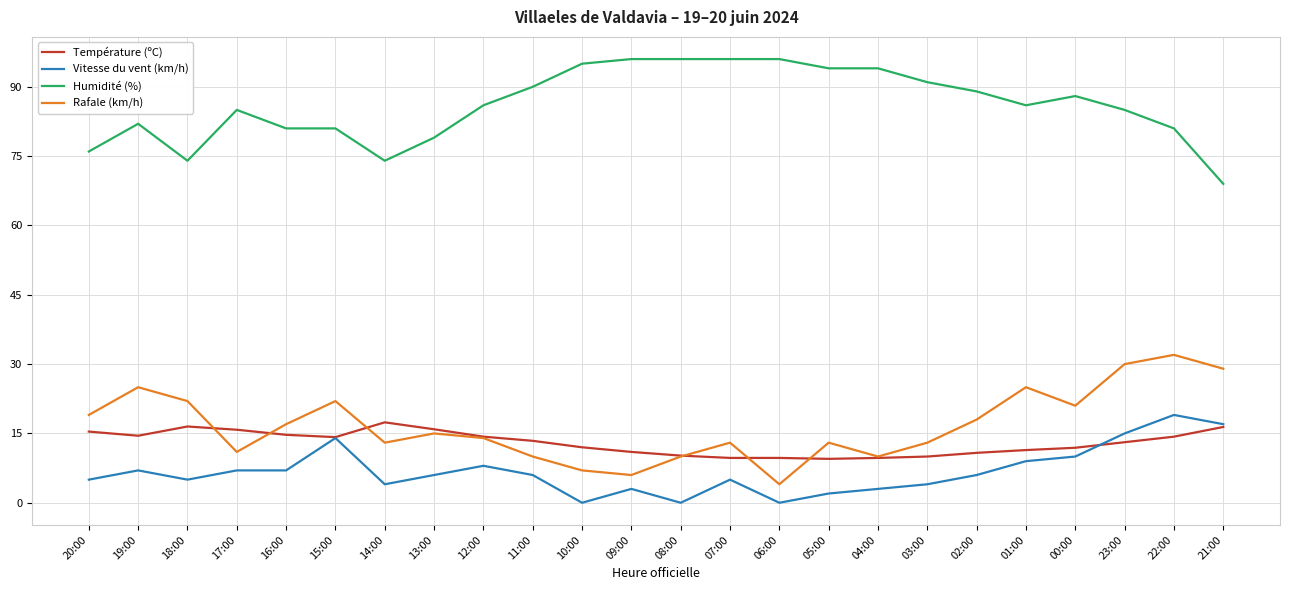

True or false: Vitesse du vent (km/h) has a value of 13.2 at 00:00.

False